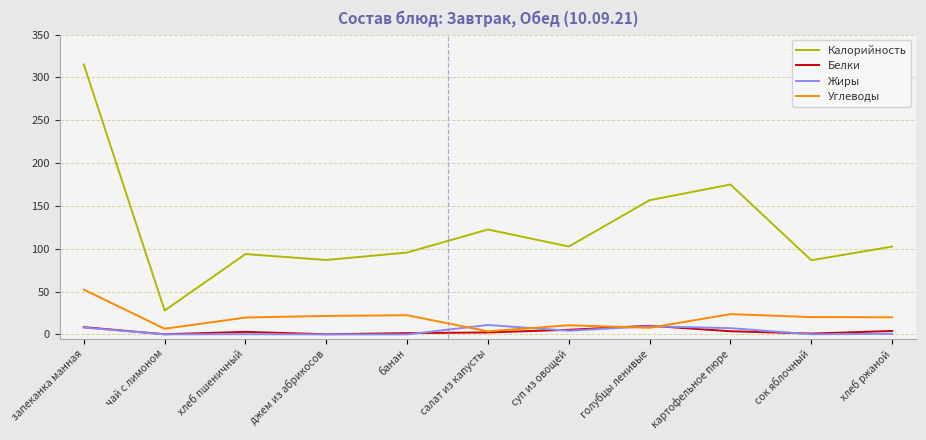

What is the total value across all series at банан?

119.5